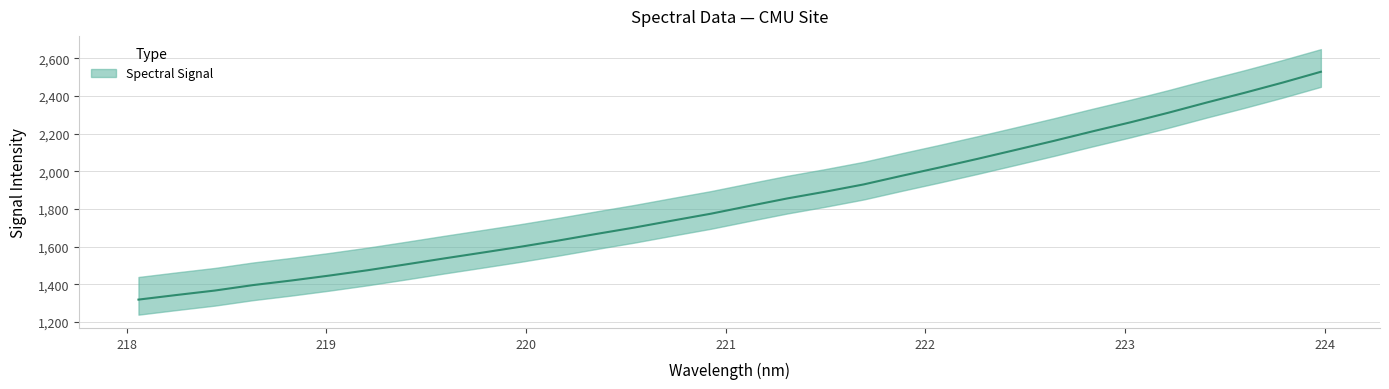

Reading left to right, extract all data points from this chart.

218.0596=1319.0	218.2508=1343.5	218.442=1367.1	218.6332=1396.0	218.8244=1420.2	219.0156=1446.6	219.2067=1474.8	219.3979=1505.7	219.589=1537.3	219.7801=1568.1	219.9712=1599.3	220.1623=1632.5	220.3533=1667.7	220.5444=1701.8	220.7354=1738.8	220.9264=1775.0	221.1174=1815.9	221.3083=1856.0	221.4993=1891.9	221.6902=1930.3	221.8812=1976.1	222.0721=2020.6	222.263=2066.6	222.4538=2114.1	222.6447=2161.9	222.8355=2211.7	223.0264=2260.0	223.2172=2311.1	223.408=2365.0	223.5987=2417.0	223.7895=2471.1	223.9802=2528.4